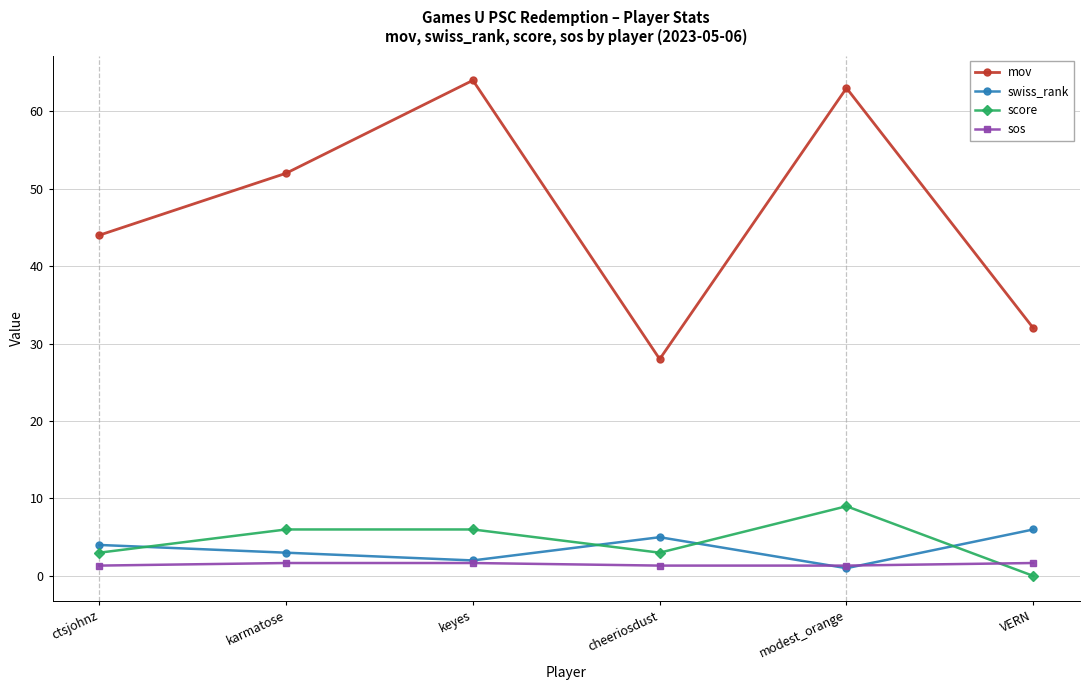

Rank the series at VERN from lowest to highest value.

score, sos, swiss_rank, mov